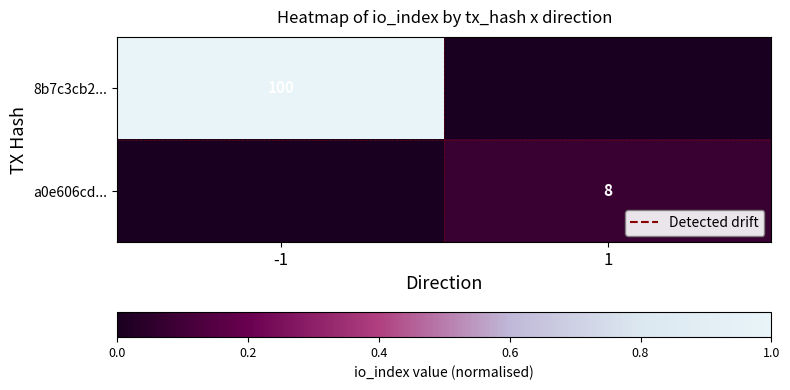

The 8b7c3cb2... series shows 100 at -1. True or false?

True